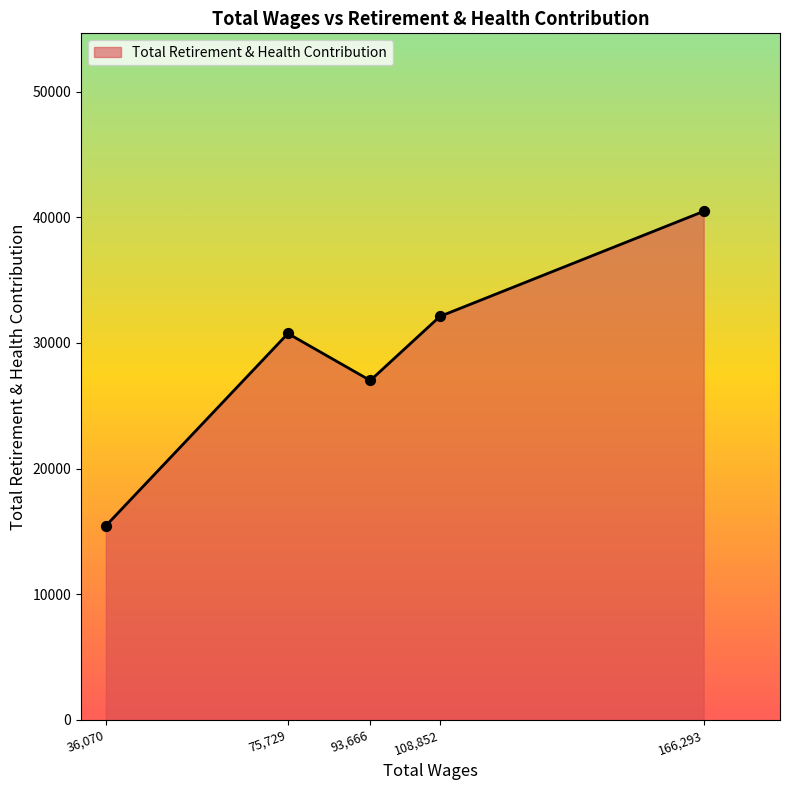

What is the change in value from 36,070 to 75,729?

+15303